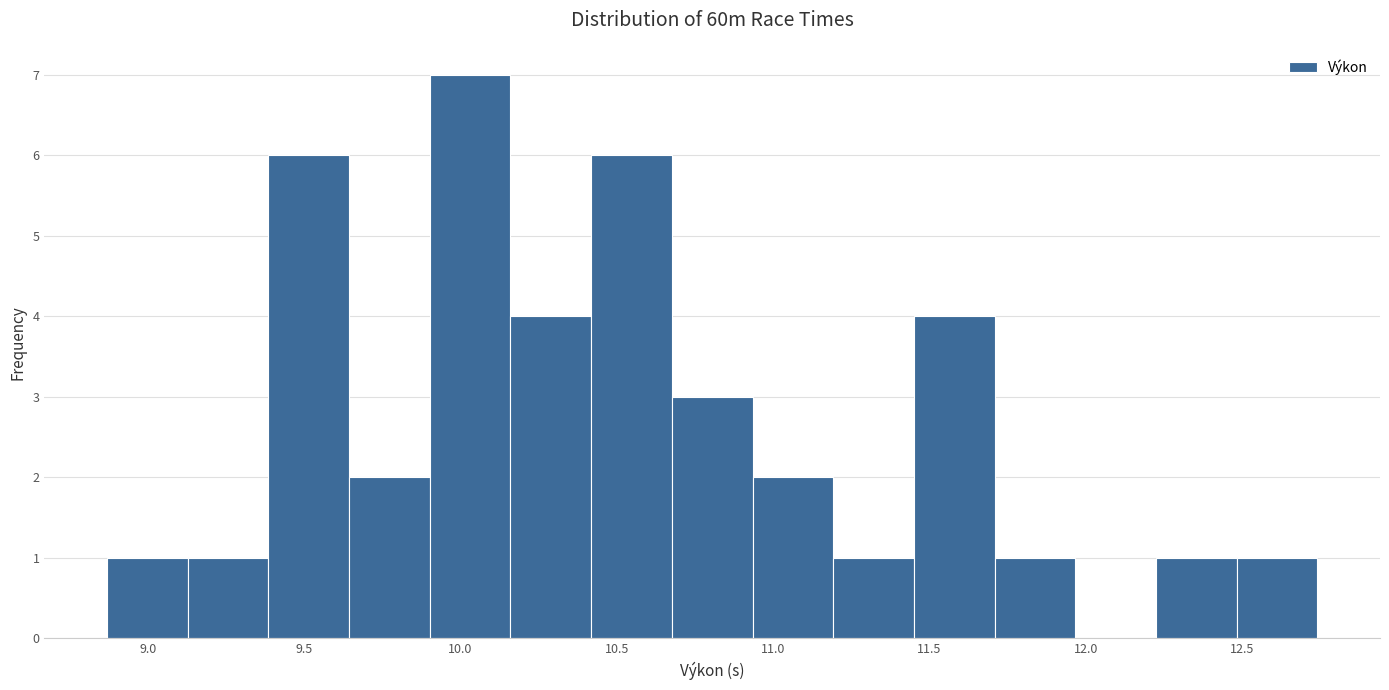

Over which range of the x-axis is the bar tallest?

9.90 to 10.15